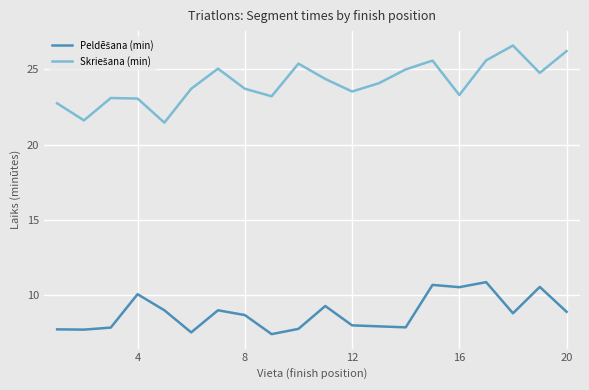

What is the smallest value displayed?

7.4